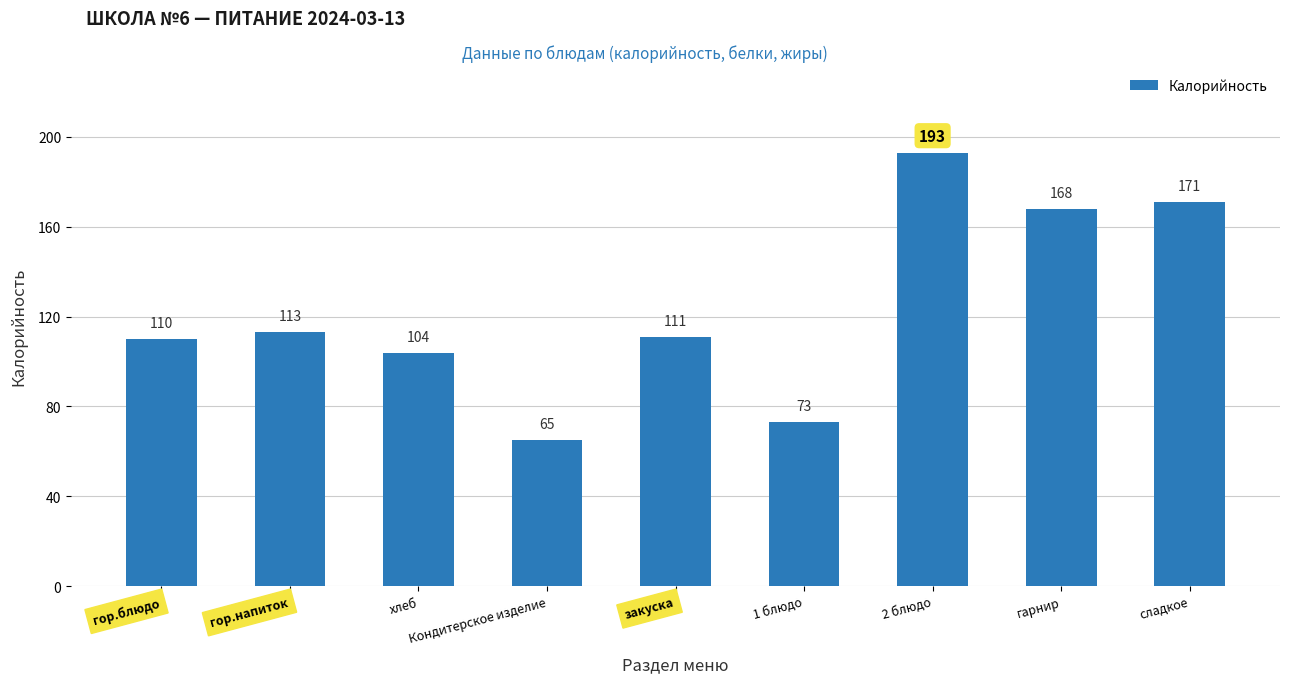

True or false: the data shows 130 at 1 блюдо.

False